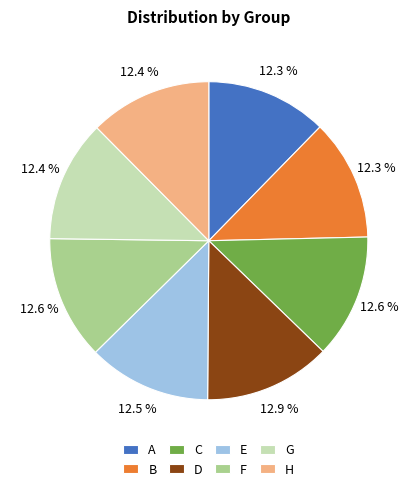

How much of the chart is everything except B?

87.7%